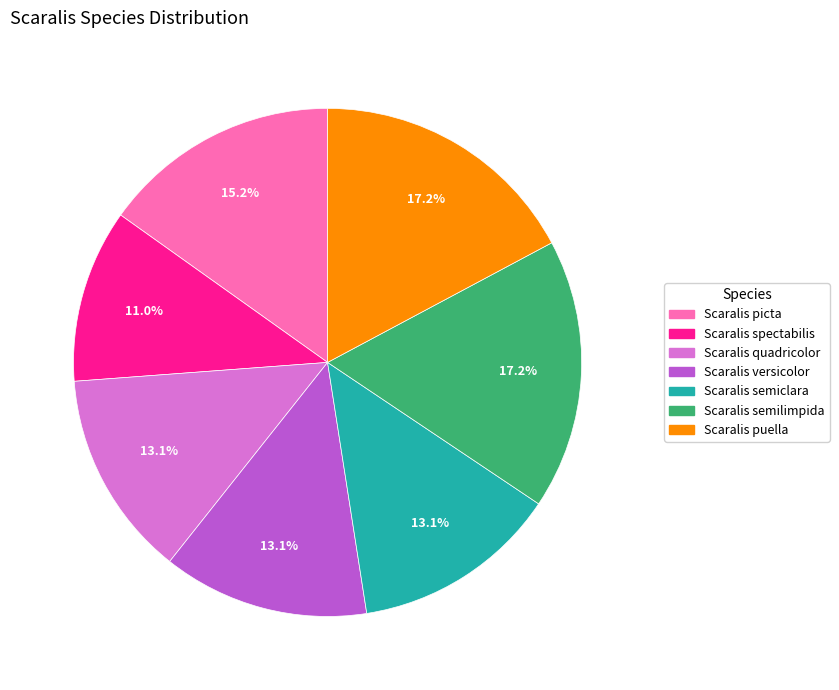

To the nearest percent, what is the difference between the largest and smallest slice percentages?

6%